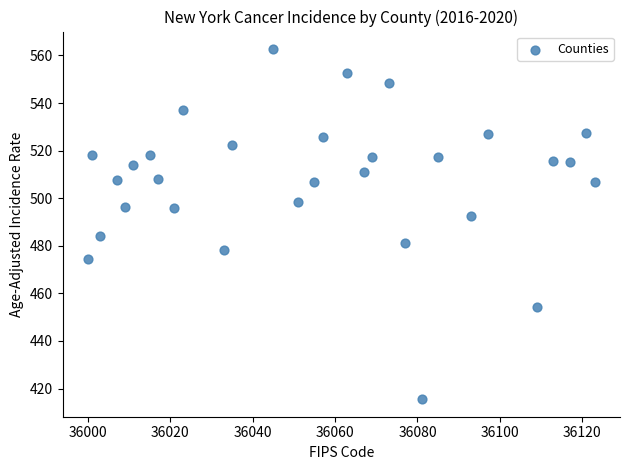

What is the range of X values (max minus min)?

123.0